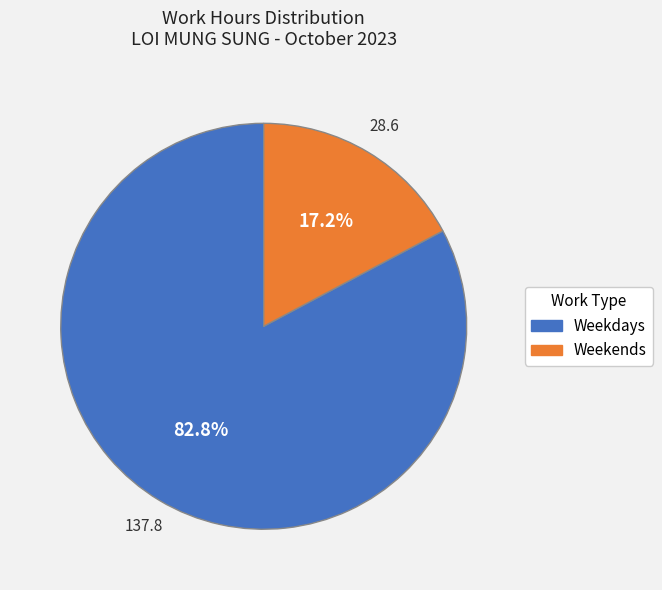

How many segments does this pie chart have?

2